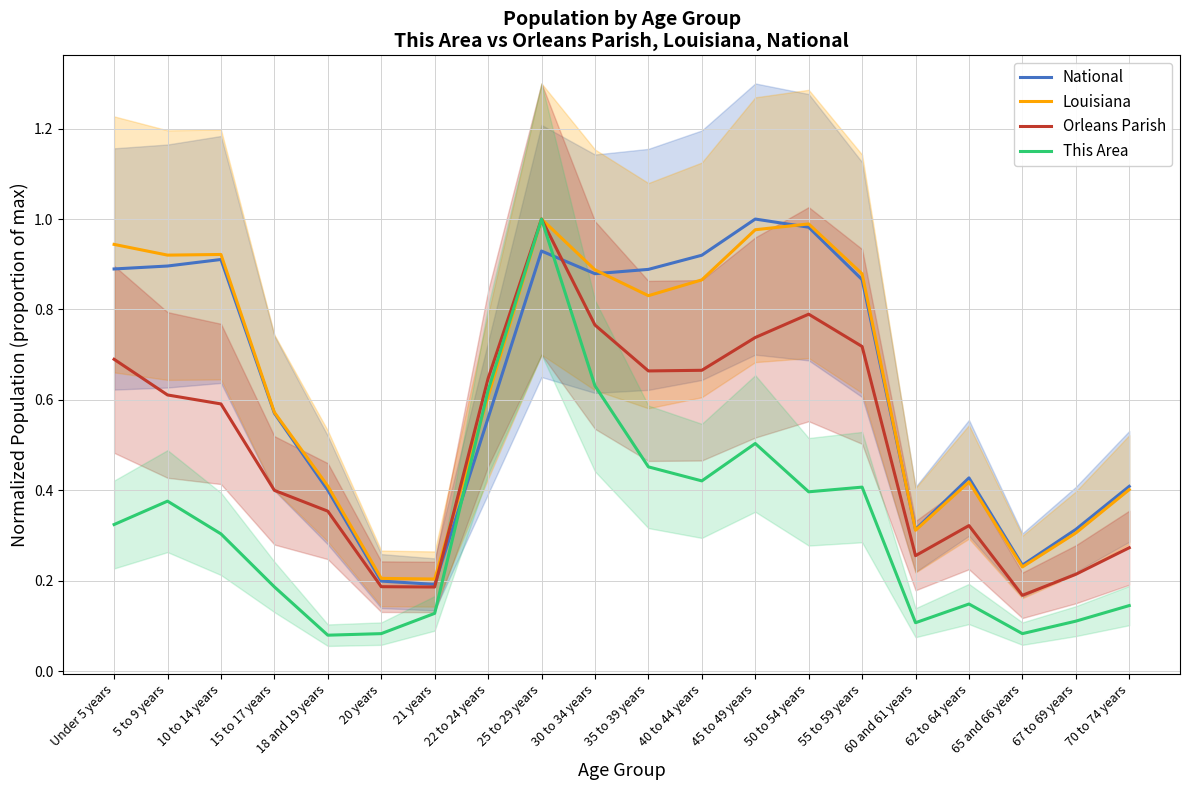

At which category does This Area reach its first local peak?

5 to 9 years